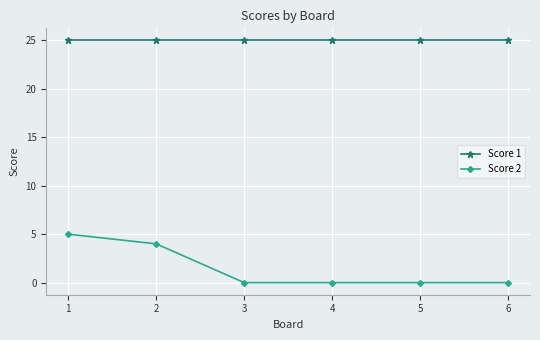

Reading left to right, list all the values displayed in this chart.

Score 1: 25	25	25	25	25	25
Score 2: 5	4	0	0	0	0